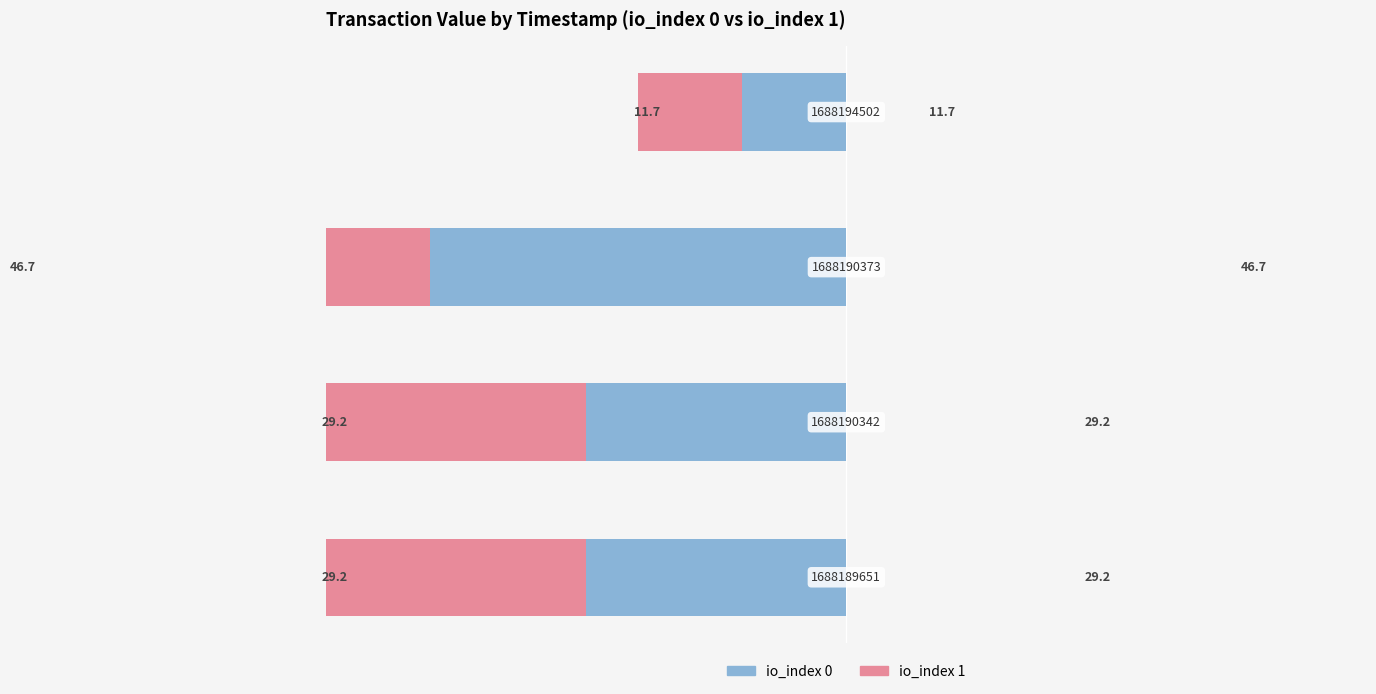

What is the value of the io_index 1 bar at the 1st from the left?

29.2